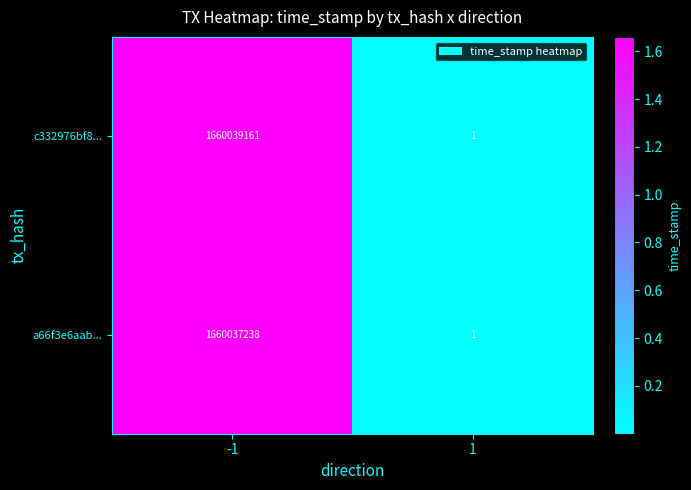

How many data points in a66f3e6aab... are less than 1660037238?

1